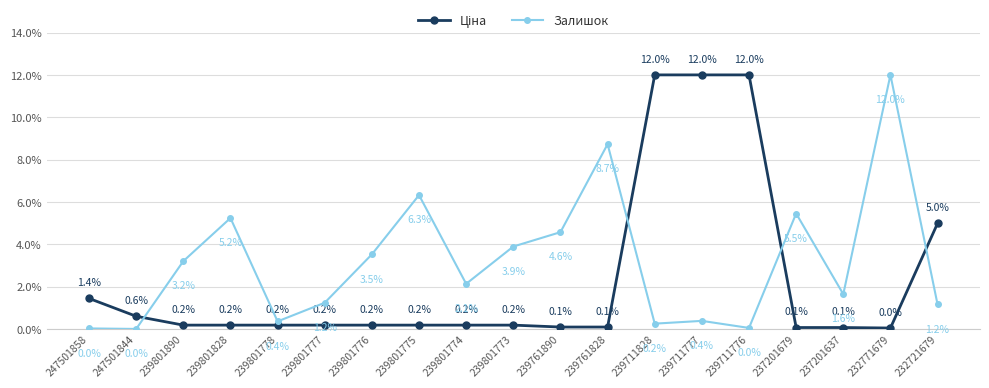

What is the difference between the maximum and minimum values in the Залишок series?

12.0